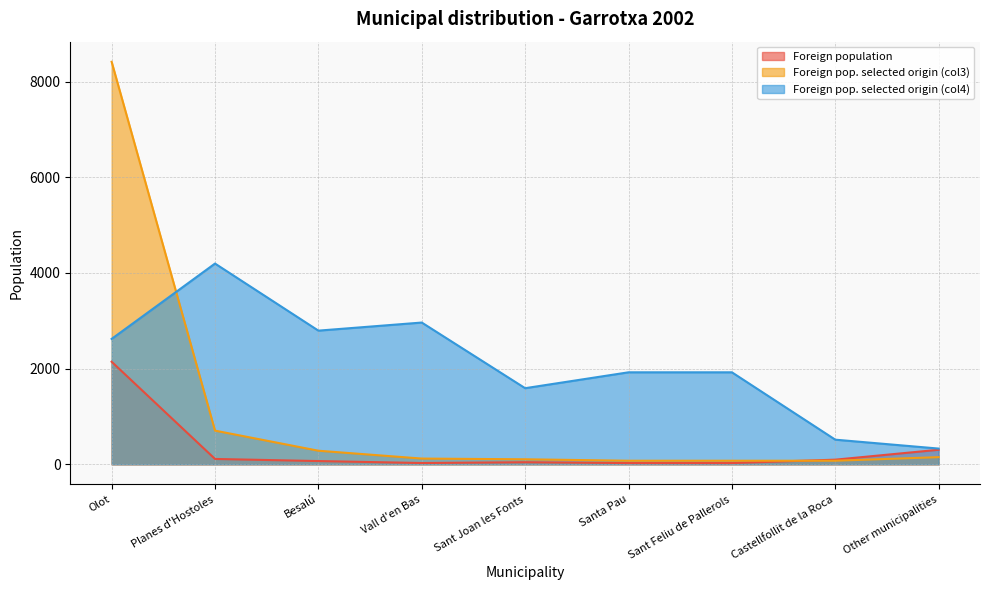

What is the lowest value of the Foreign pop. selected origin (col4) series?

329